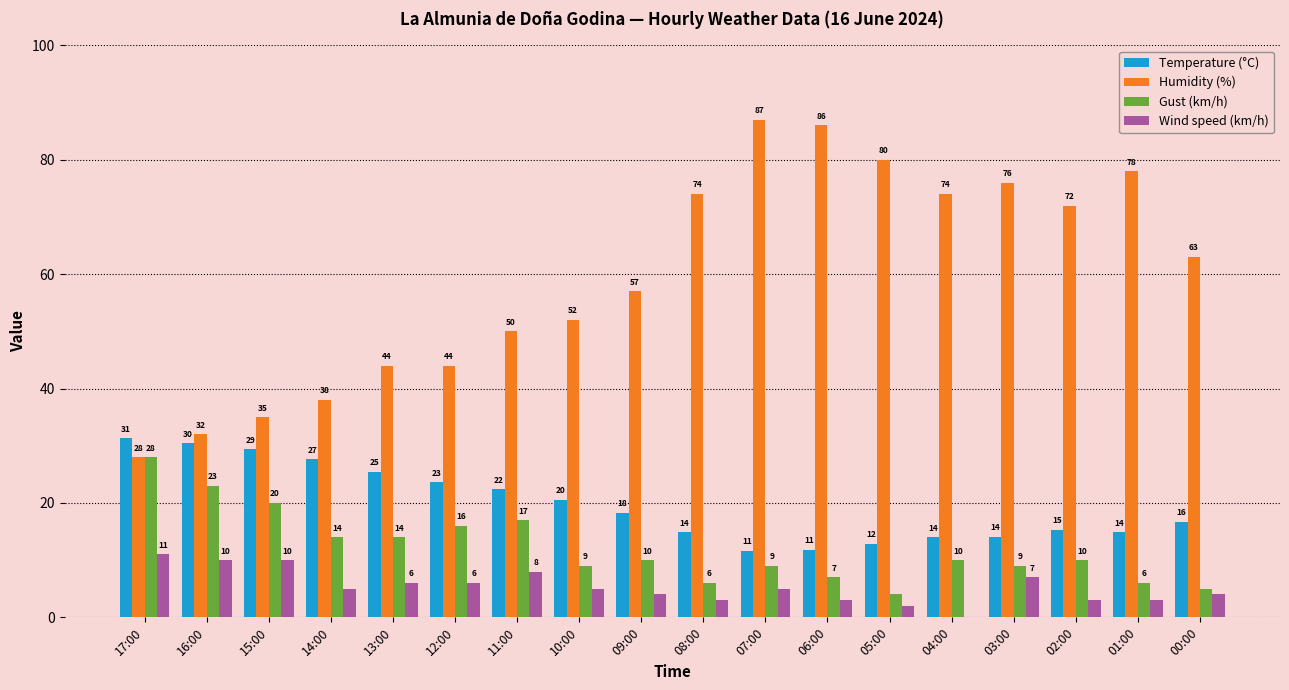

Is it true that Temperature (°C) equals 14.1 at 03:00?

True